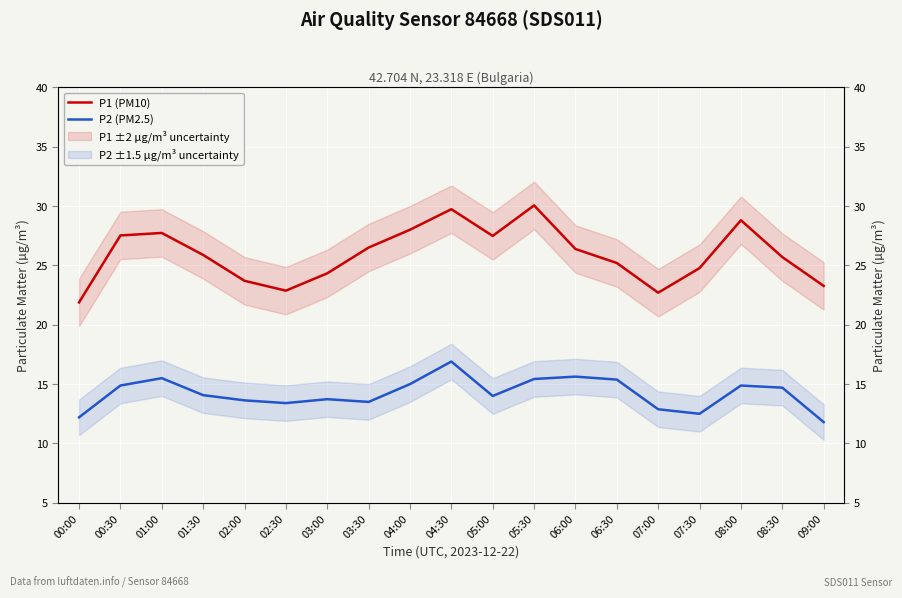

At which category does P1 (PM10) reach its first local valley?

02:30